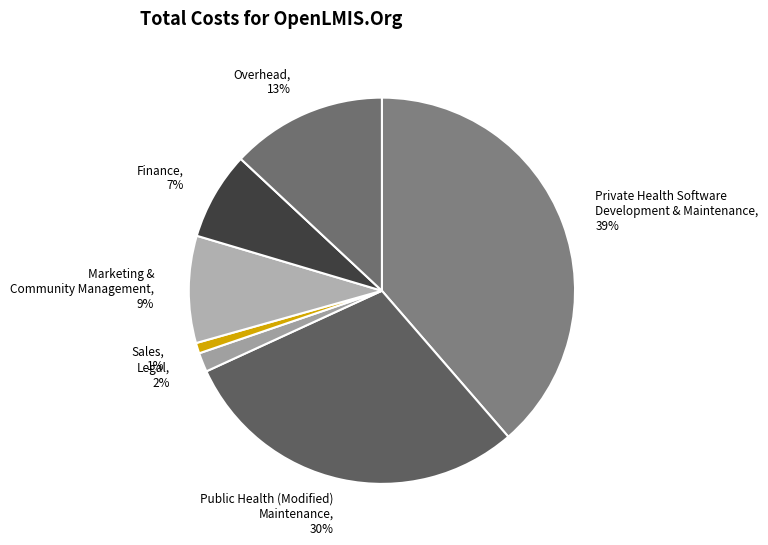

To the nearest percent, what is the average slice percentage?

14%